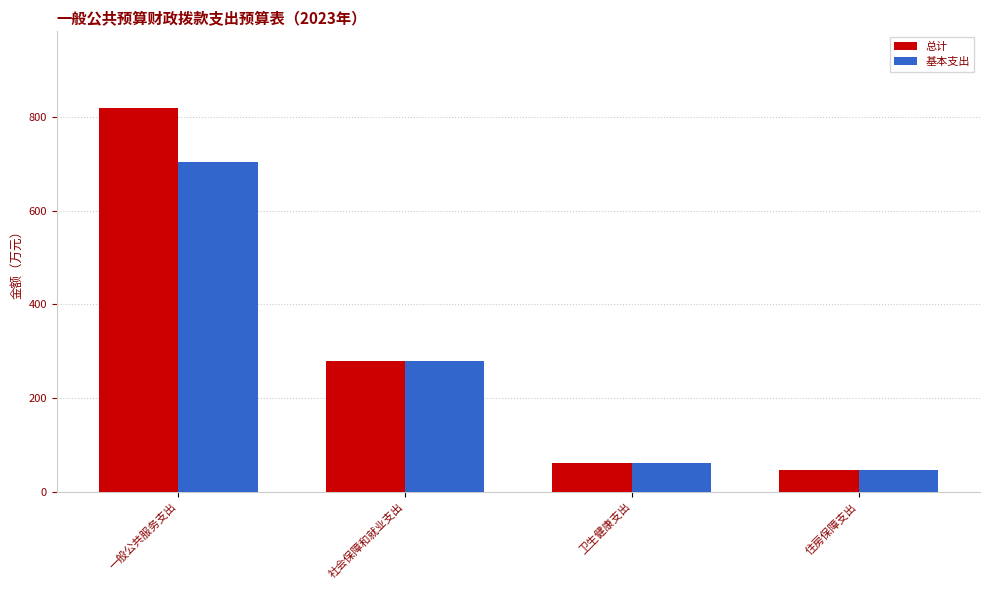

How many values in the 总计 series exceed 279?

2